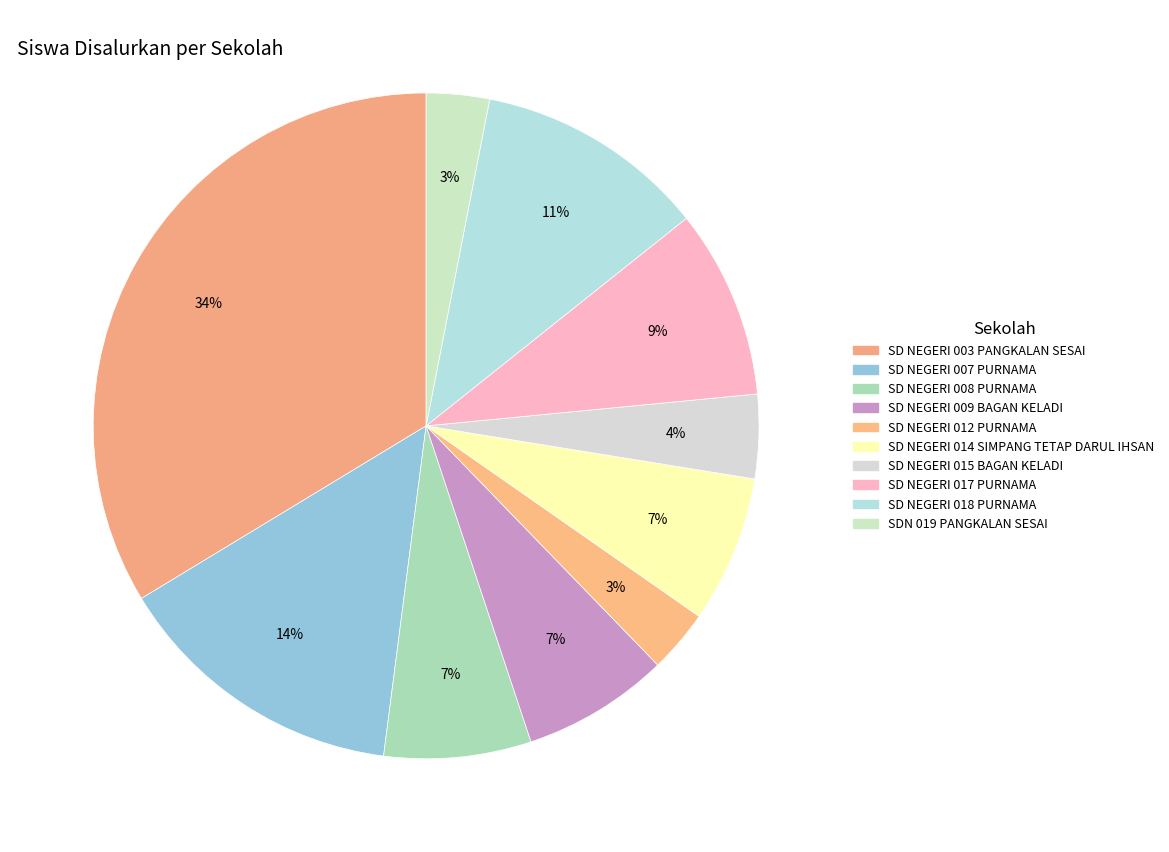

To the nearest percent, what is the average slice percentage?

10%